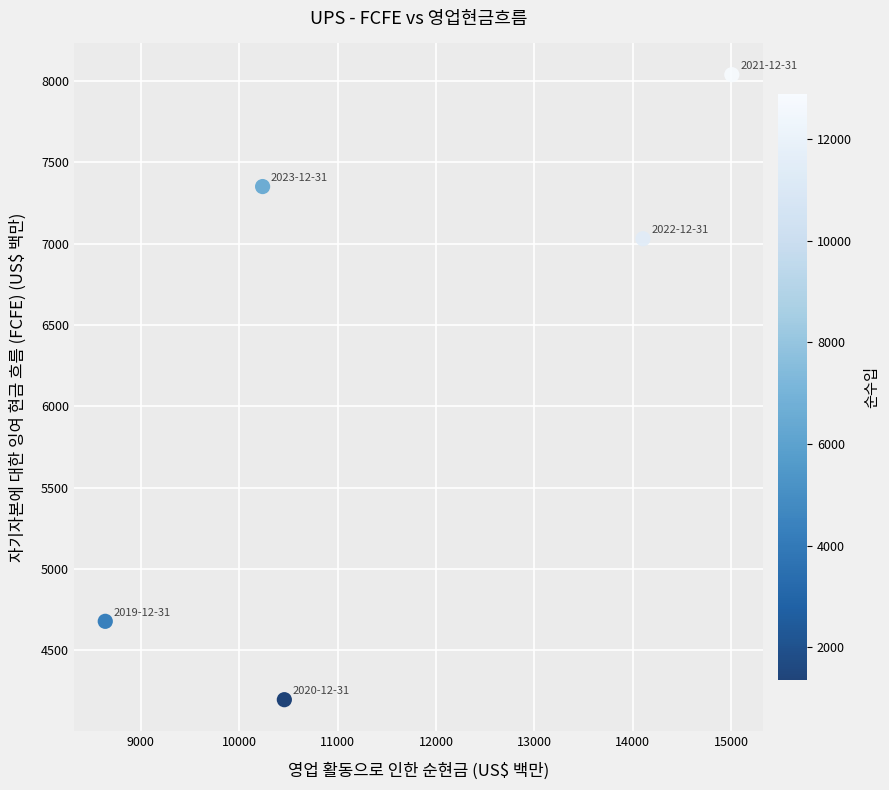

What Y value in the scatter plot is closest to 6118?

7031